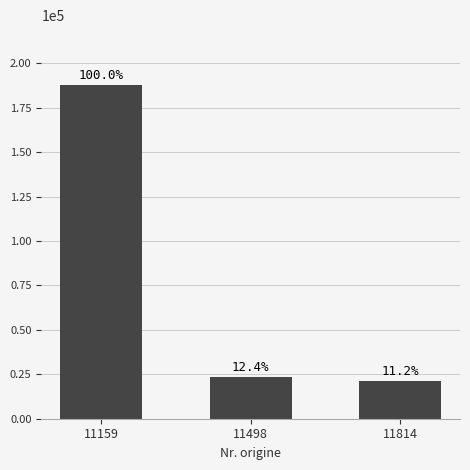

List the labels in order of value, smallest first.

11814, 11498, 11159